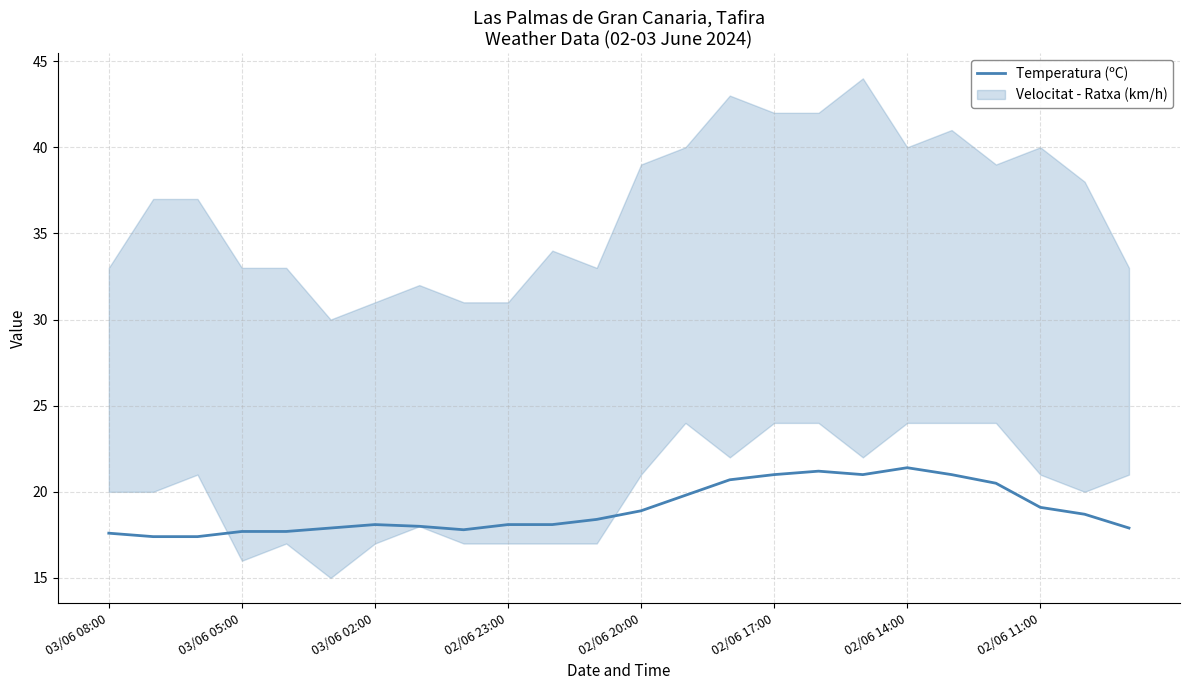

What is the lowest value of the Temperatura (ºC) series?

17.4